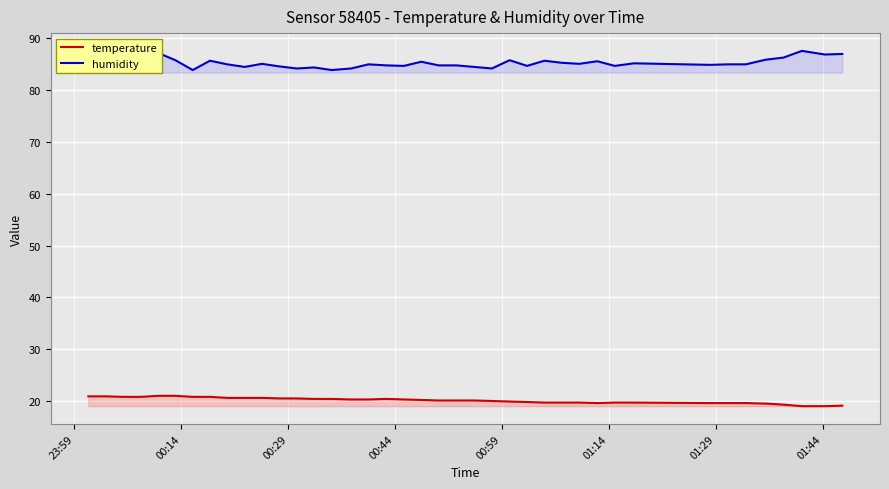

The temperature series shows 33.4 at 27. True or false?

False